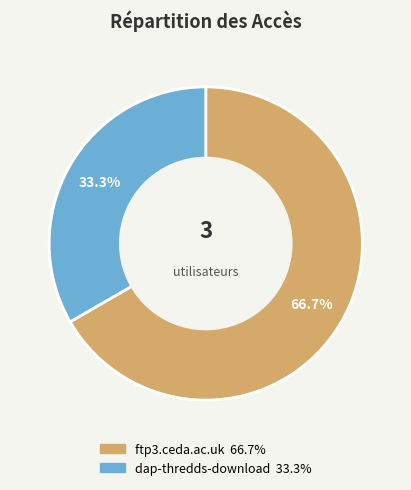

To the nearest percent, what is the difference between the largest and smallest slice percentages?

33%